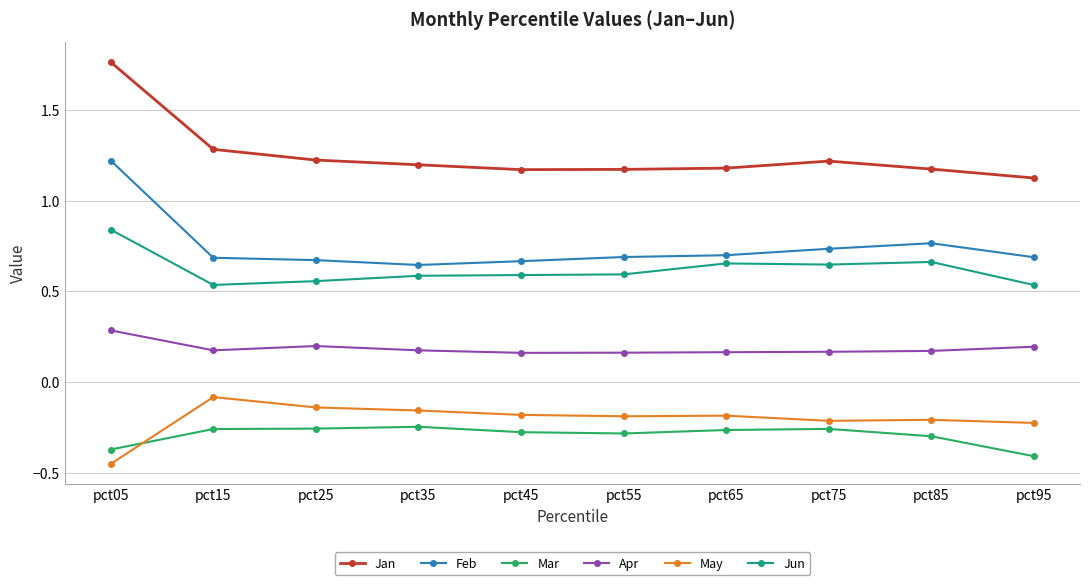

True or false: Jan and Feb cross at least once.

False